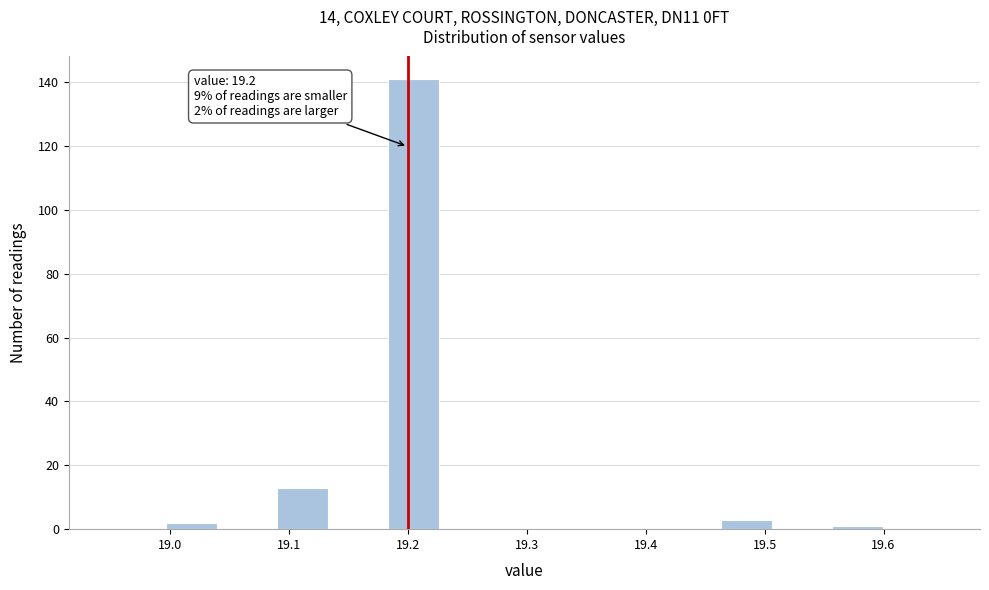

Over which range of the x-axis is the bar tallest?

19.18 to 19.23